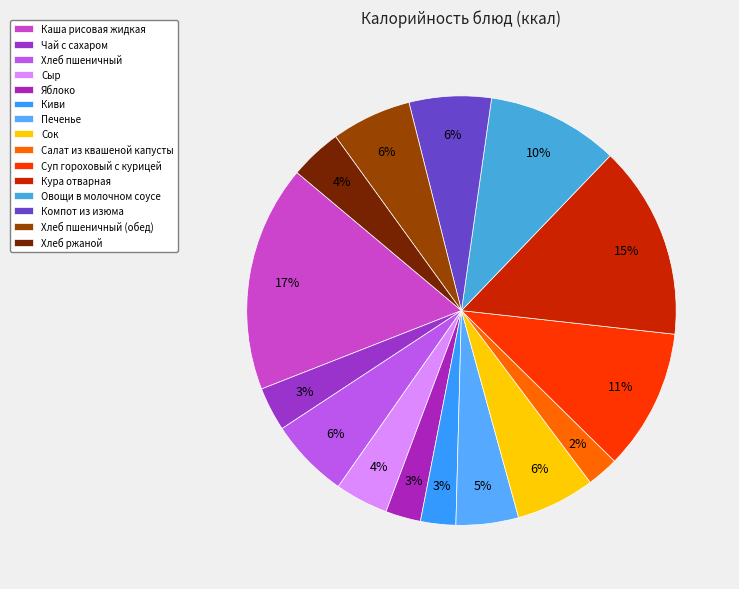

What is the change in value from Сыр to Кура отварная?

+187.6